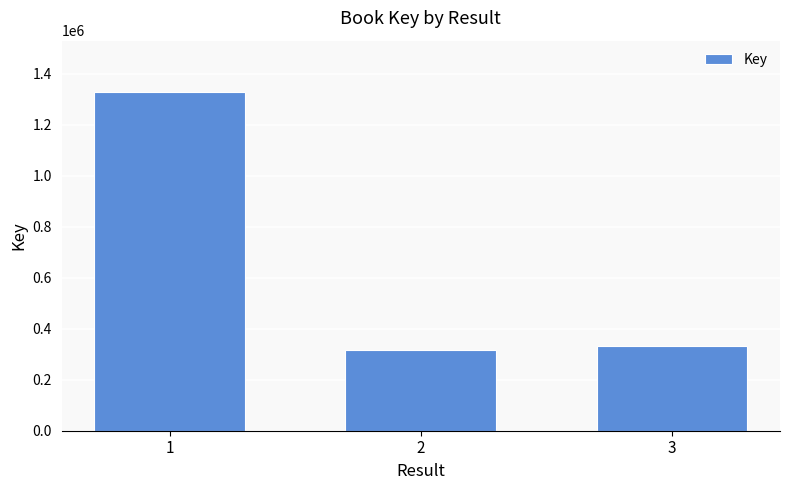

List the labels in order of value, smallest first.

2, 3, 1